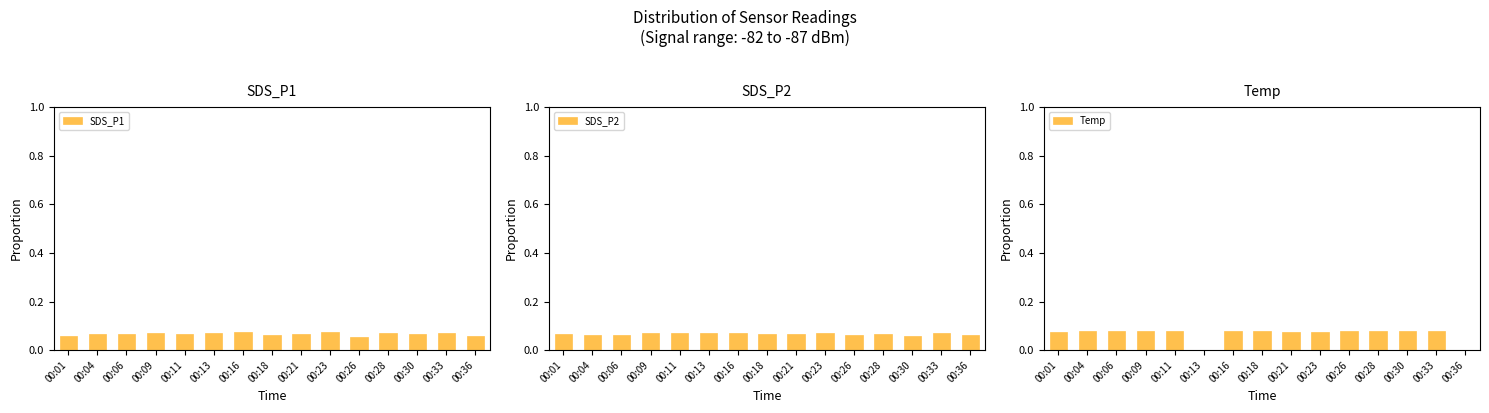

The SDS_P1 series shows 0.1 at 00:04. True or false?

False